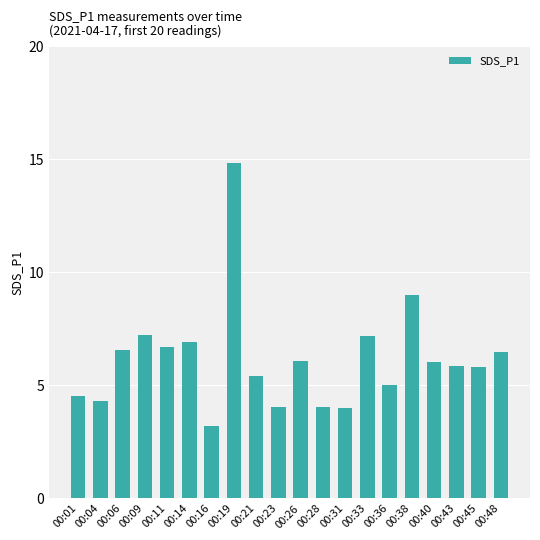

What value does the data have at 00:21?

5.4